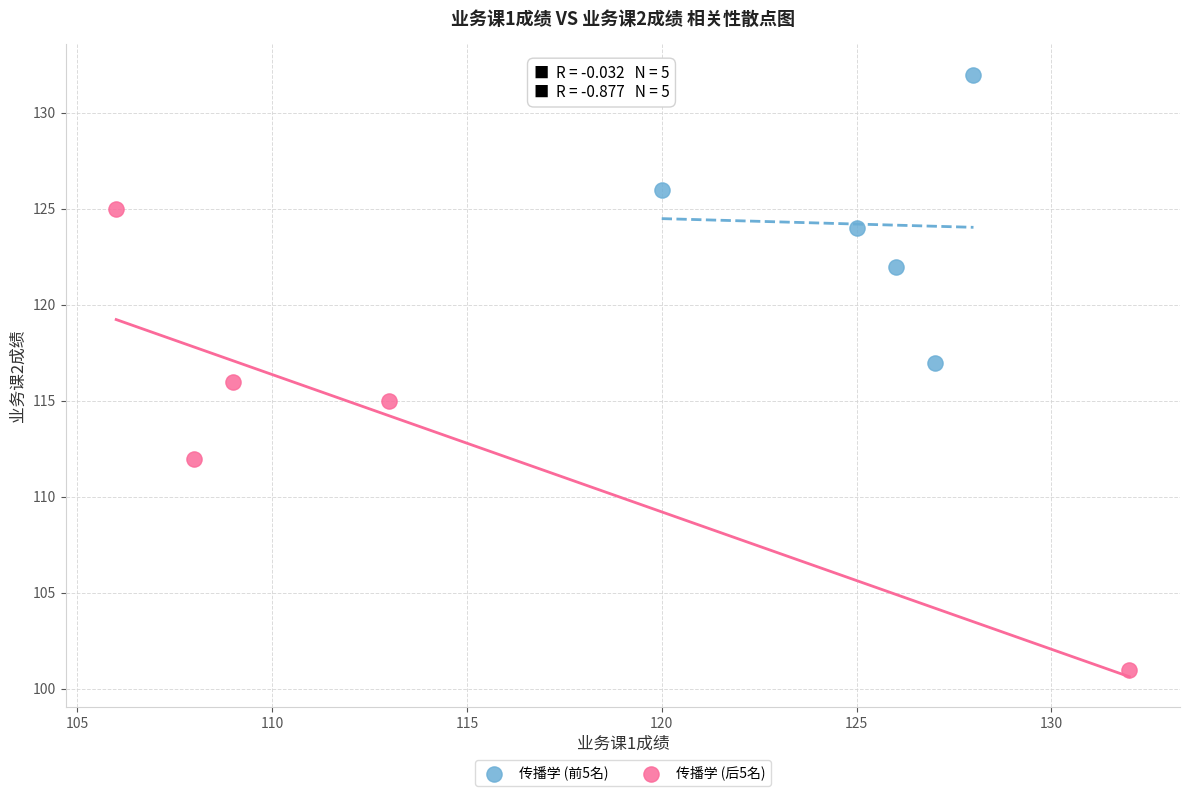

What are all the series names shown in the legend?

传播学 (前5名), 传播学 (后5名)